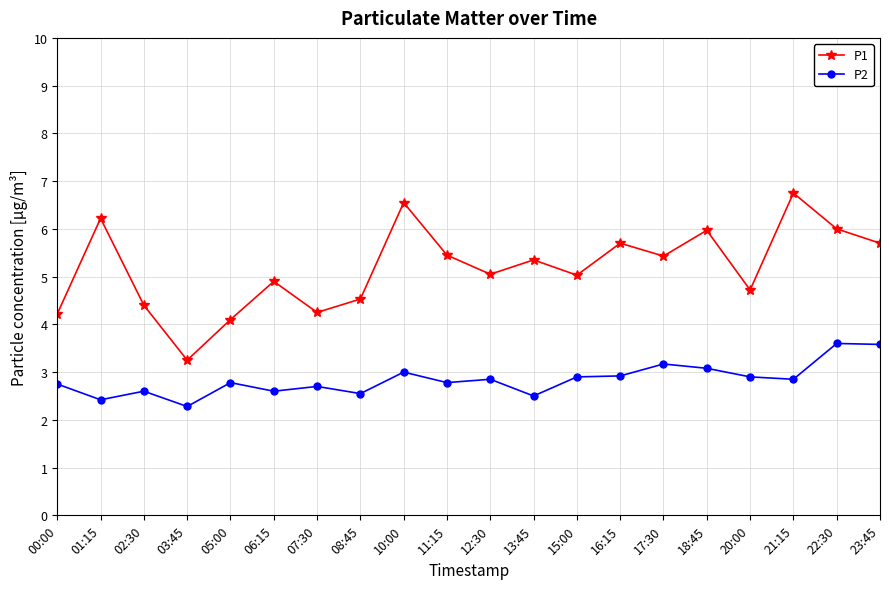

At how many categories does at least one series exceed 2?

20